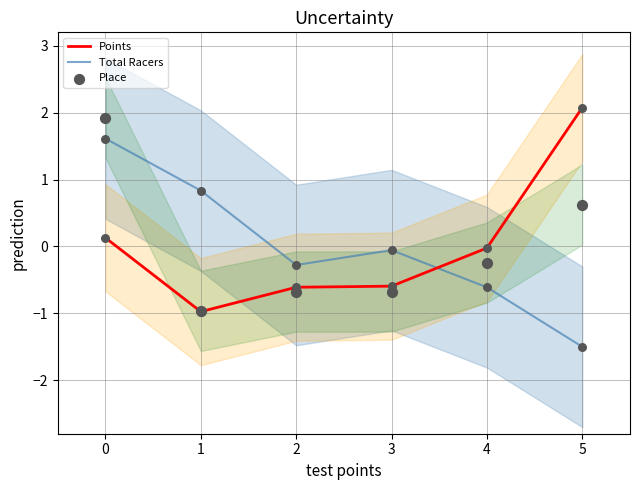

Which series has the largest total across all categories?

Total Racers